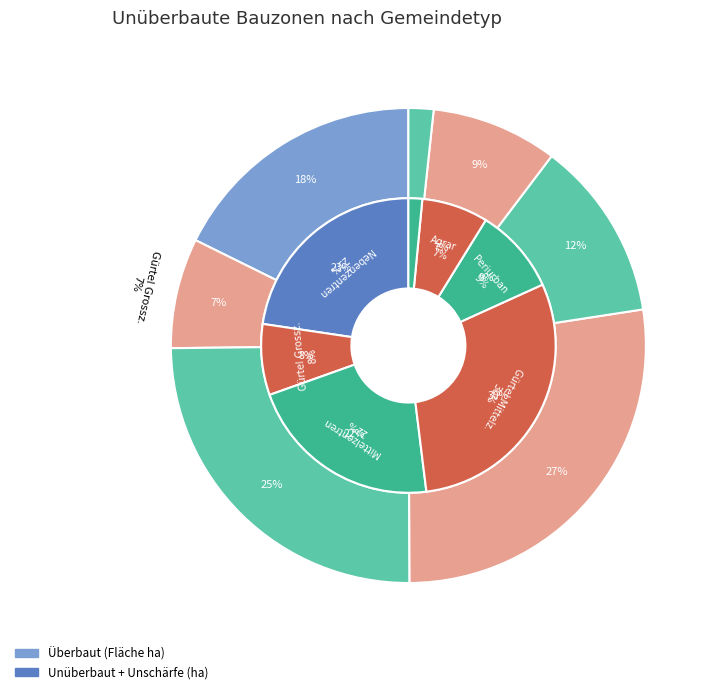

To the nearest percent, what is the difference between the überbaut and 6 slice percentages?

16%